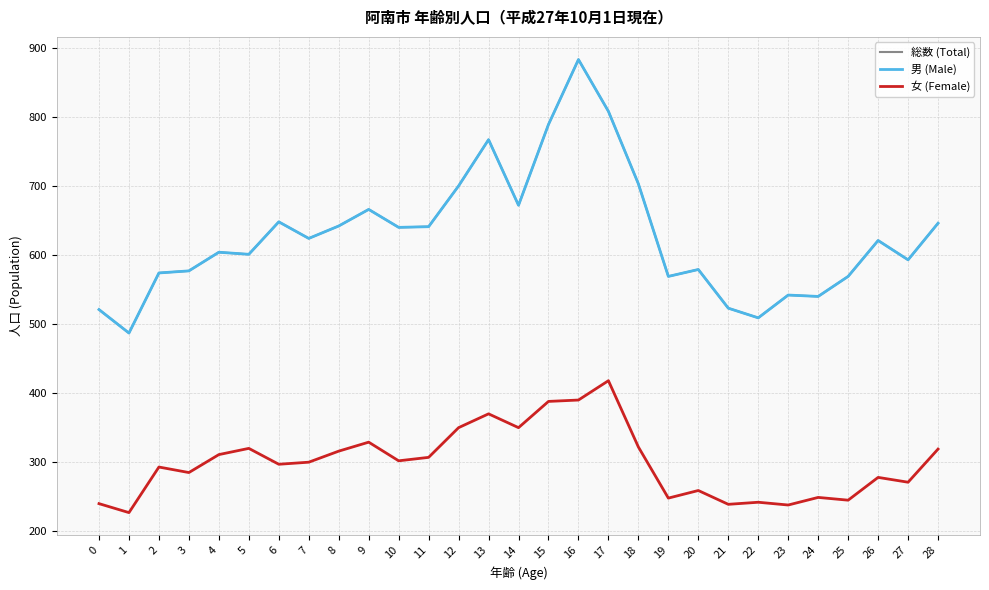

Is it true that 男 (Male) equals 569 at 19?

True